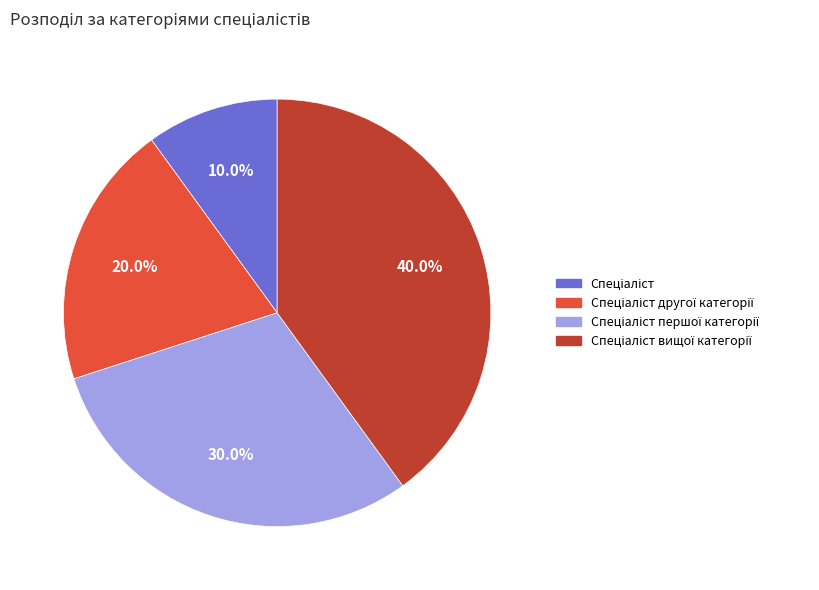

Is there any slice that represents more than half of the pie?

No